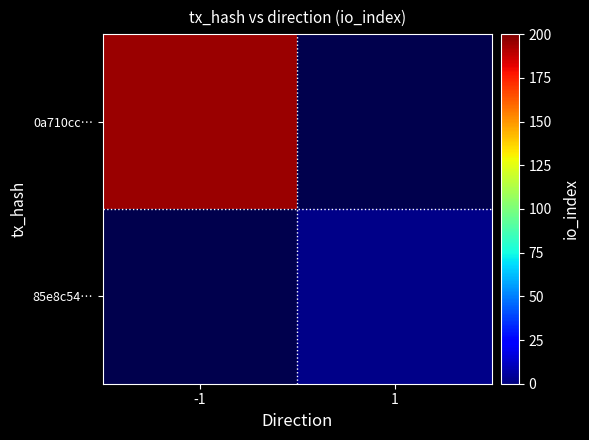

At how many categories does at least one series exceed 57?

1